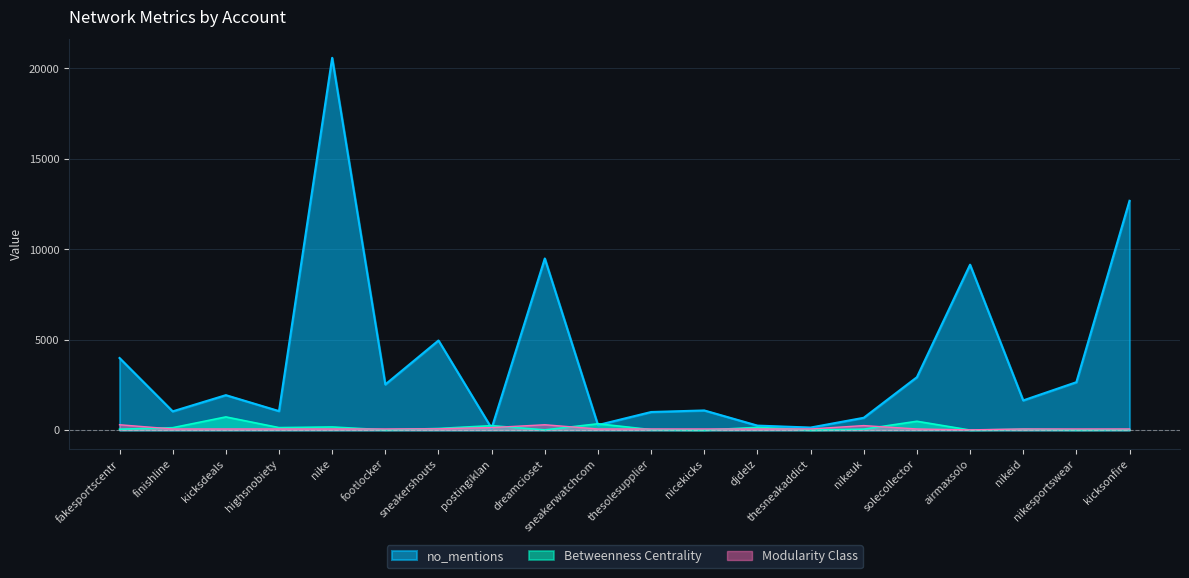

At which category is the sum across all series the highest?

nike